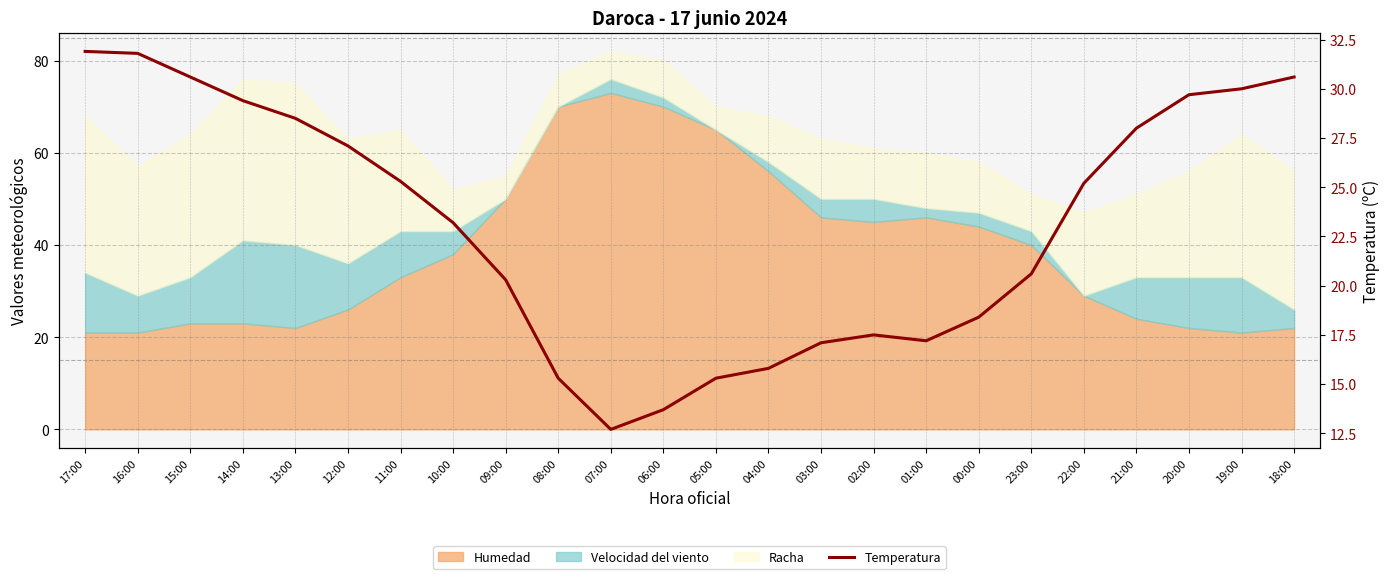

Which category has the lowest value across all series?

07:00